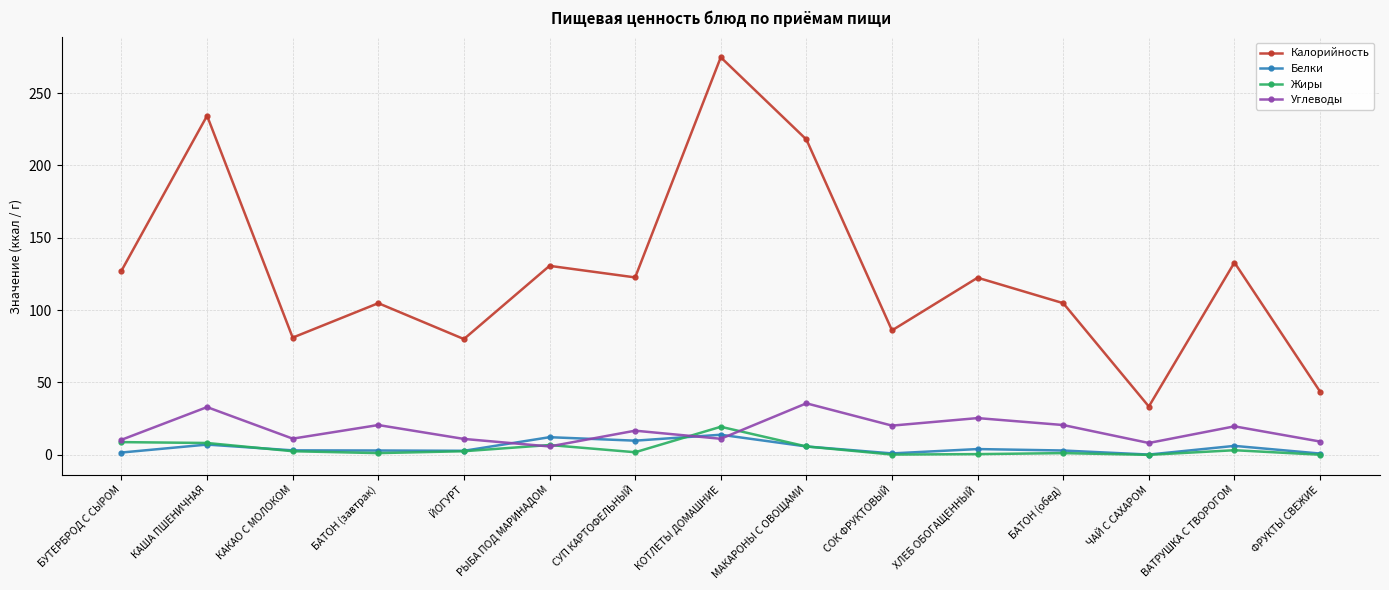

What is the difference between the Калорийность values at ЙОГУРТ and БАТОН (обед)?

24.8